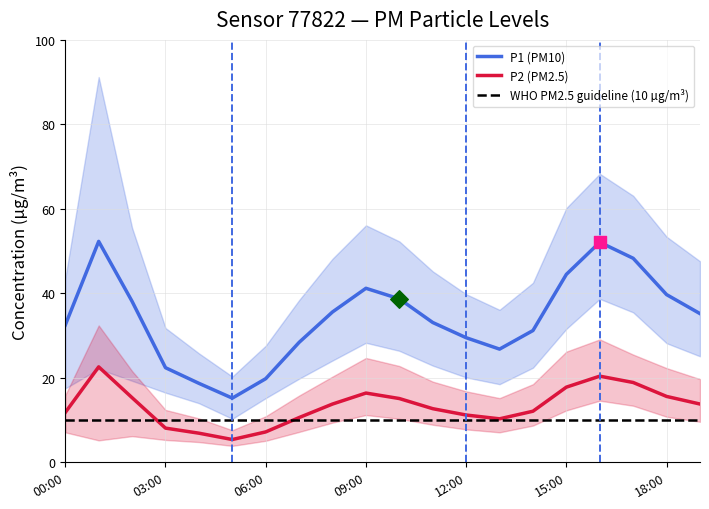

Which series contains the highest Y value?

P1 (PM10)